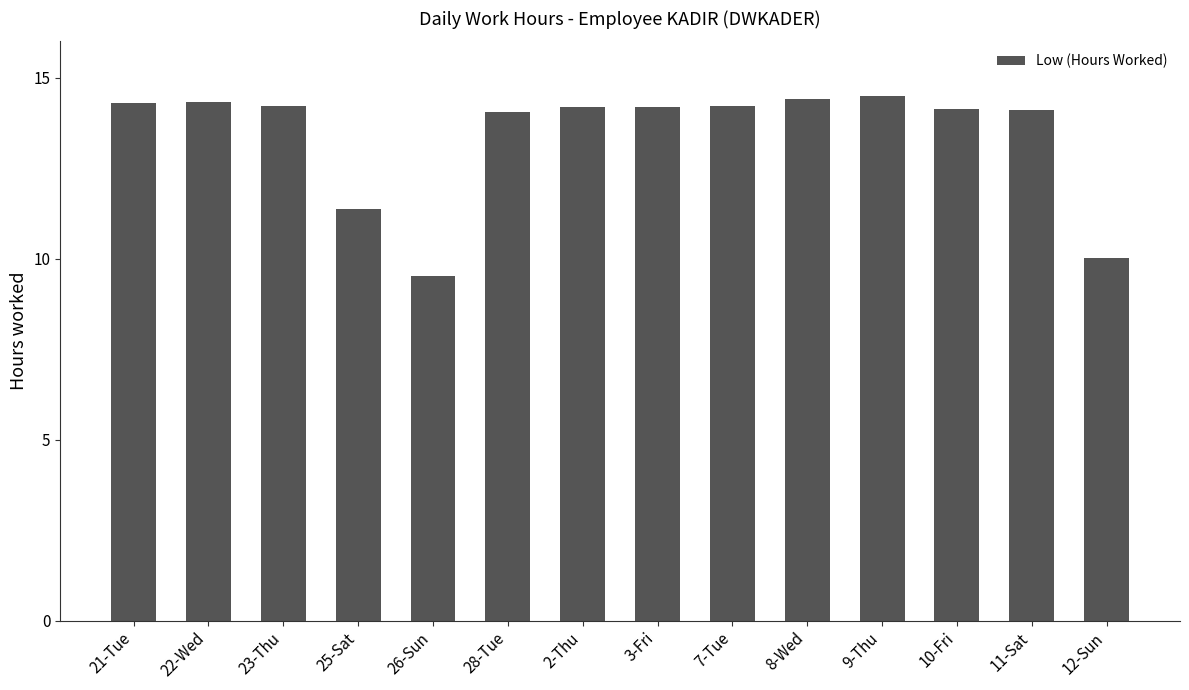

Where does the data first go above 14?

21-Tue